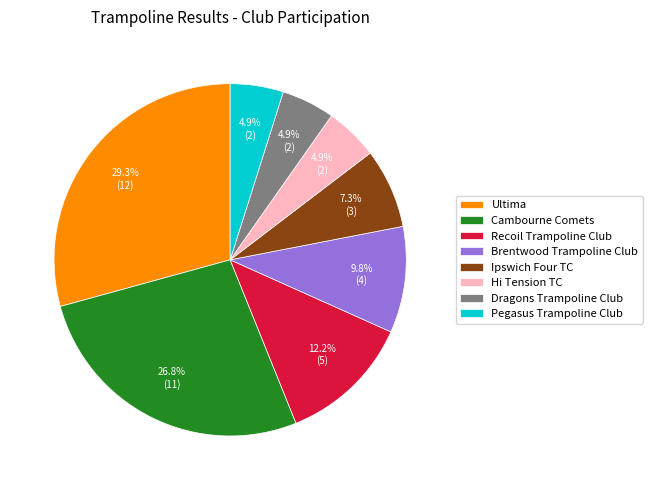

The Cambourne Comets slice represents 16% of the pie. True or false?

False